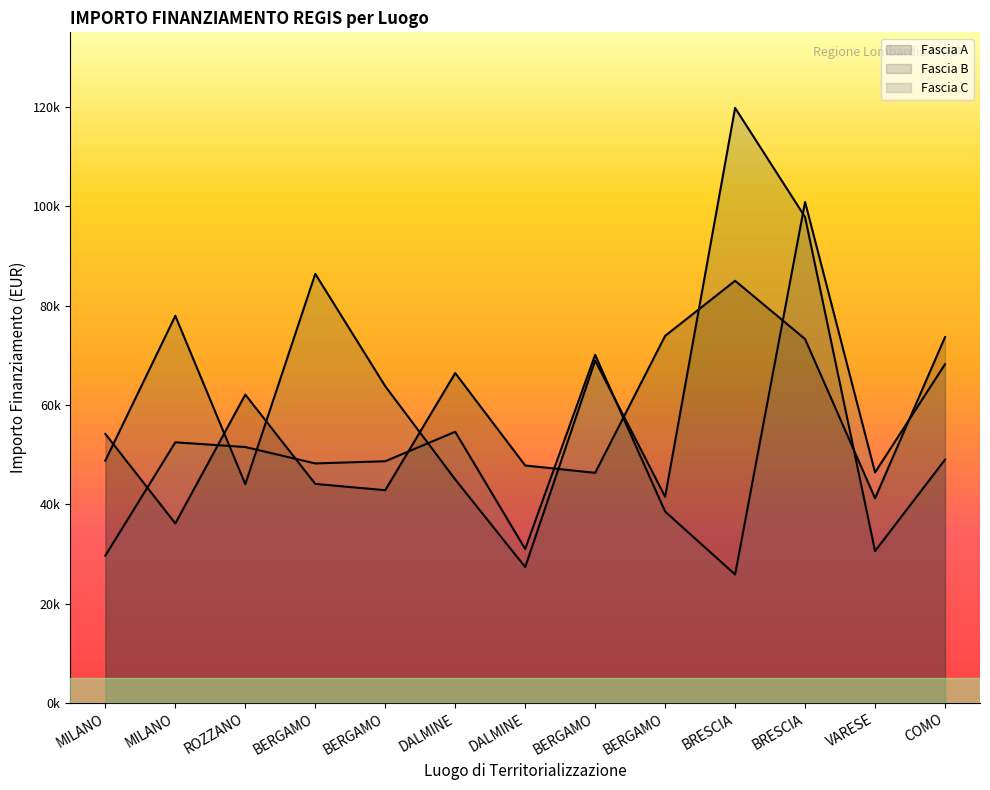

What is the greatest value displayed?

119783.4